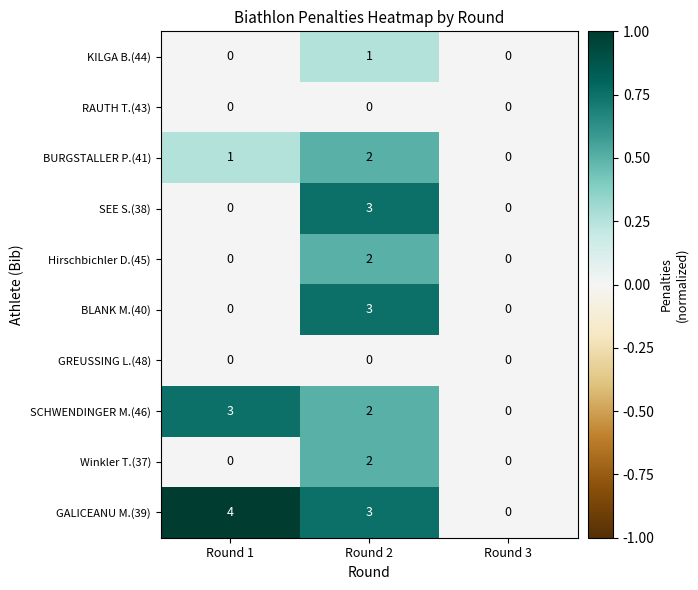

Reading left to right, transcribe all the data shown in this chart.

KILGA B.(44): 0	1	0
RAUTH T.(43): 0	0	0
BURGSTALLER P.(41): 1	2	0
SEE S.(38): 0	3	0
Hirschbichler D.(45): 0	2	0
BLANK M.(40): 0	3	0
GREUSSING L.(48): 0	0	0
SCHWENDINGER M.(46): 3	2	0
Winkler T.(37): 0	2	0
GALICEANU M.(39): 4	3	0